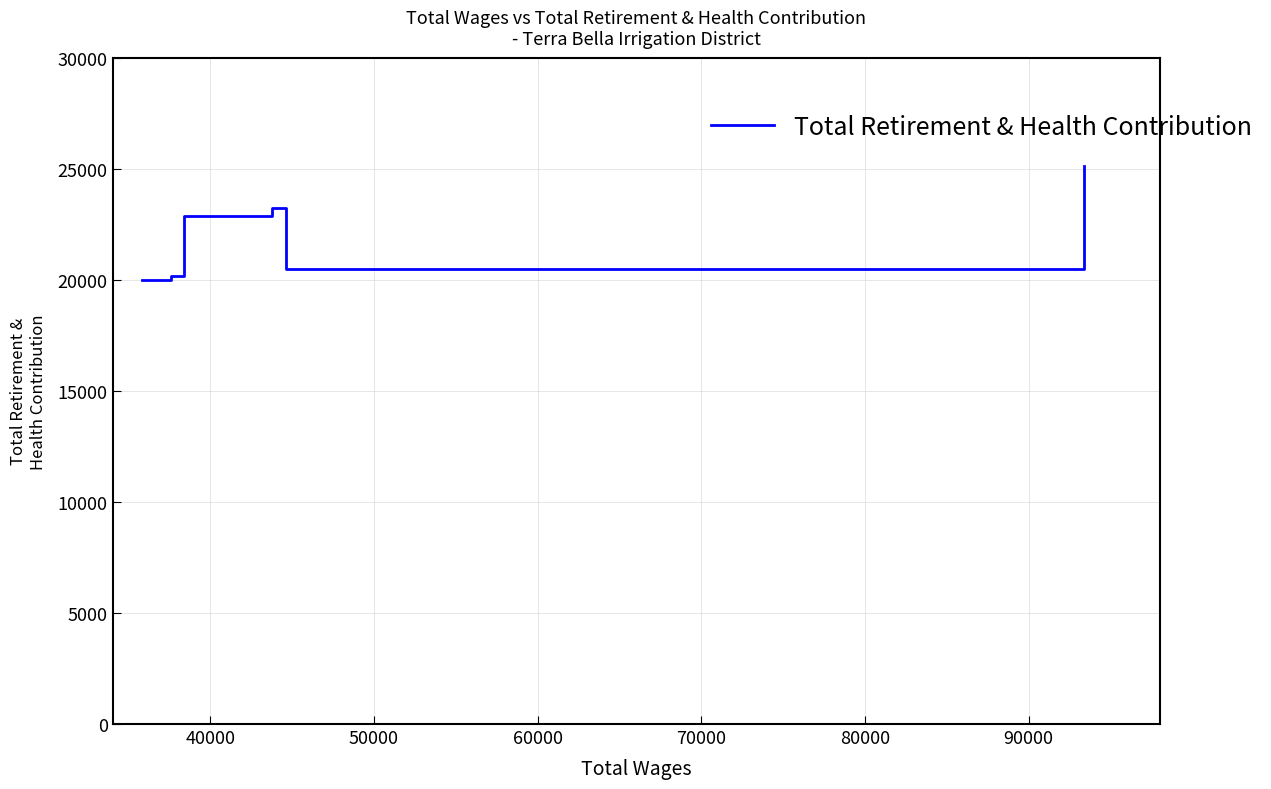

What is the difference between the maximum and minimum values?

5139